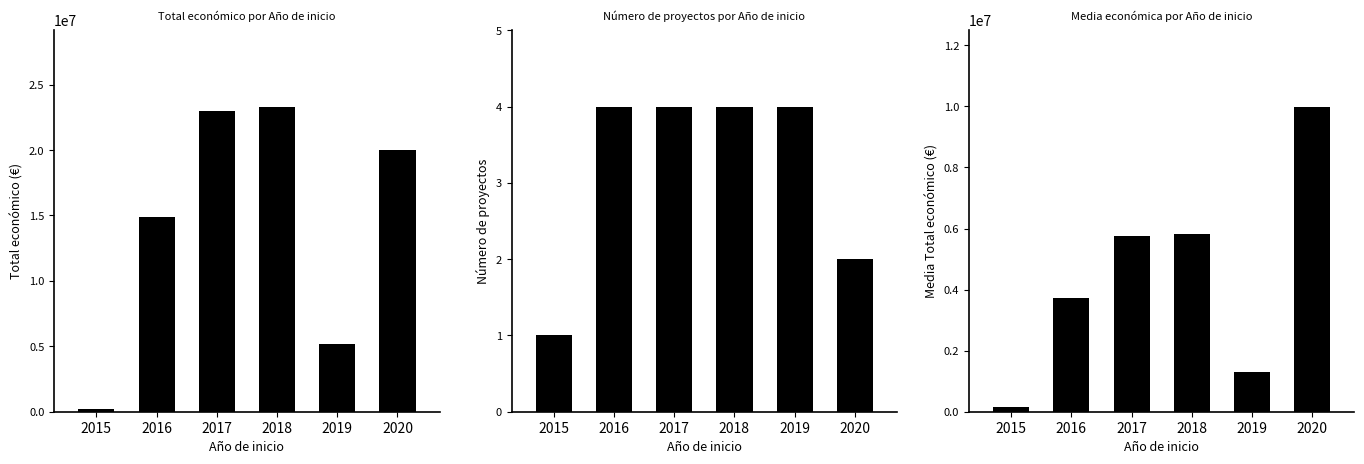

Is it true that Media económica por Año de inicio equals 5261422 at 2016?

False